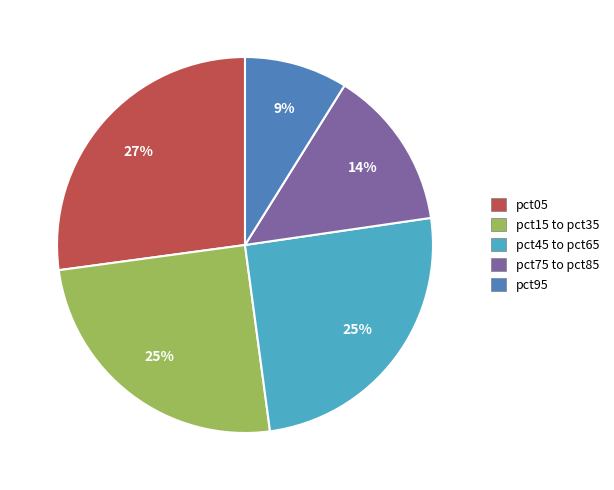

To the nearest percent, what percentage of the pie is pct15 to pct35?

25%